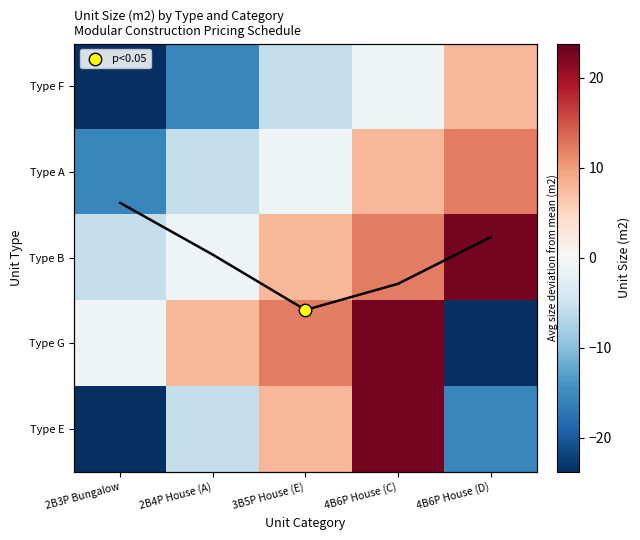

What is the difference between the maximum and minimum values in the Type F series?

31.8